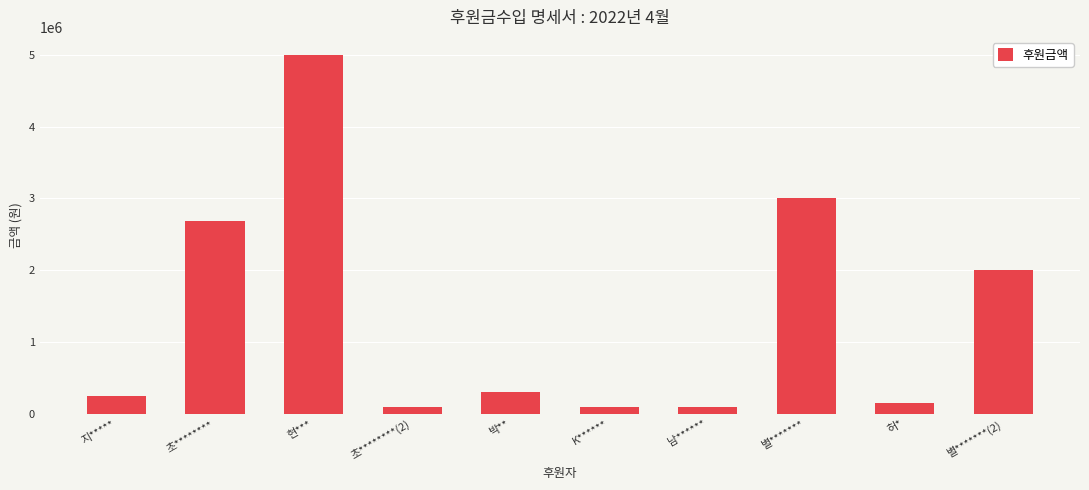

Does the chart contain stacked bars?

No